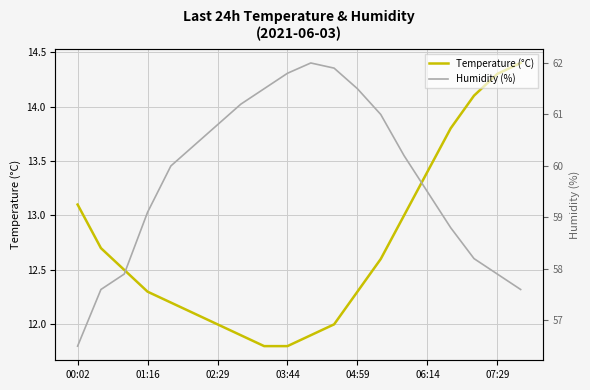

Which series has the largest total across all categories?

Humidity (%)